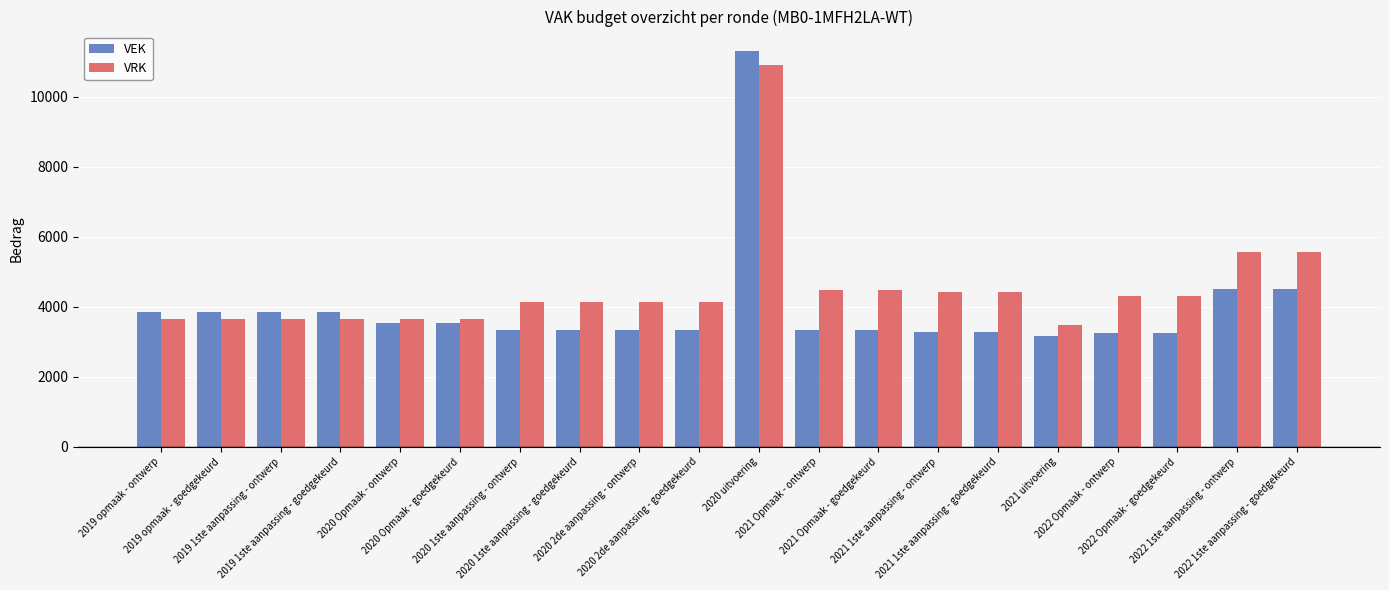

What is the label of the 6th bar from the left?

2020 Opmaak - goedgekeurd